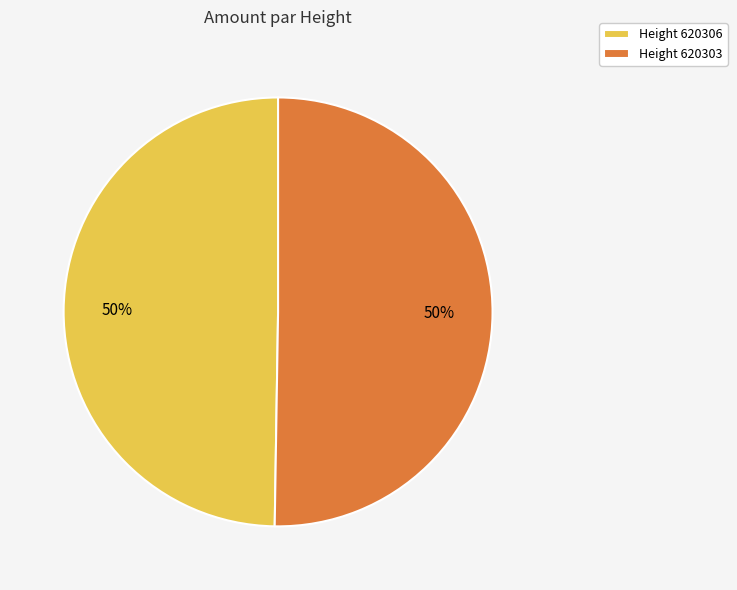

How many slices are in this pie chart?

2